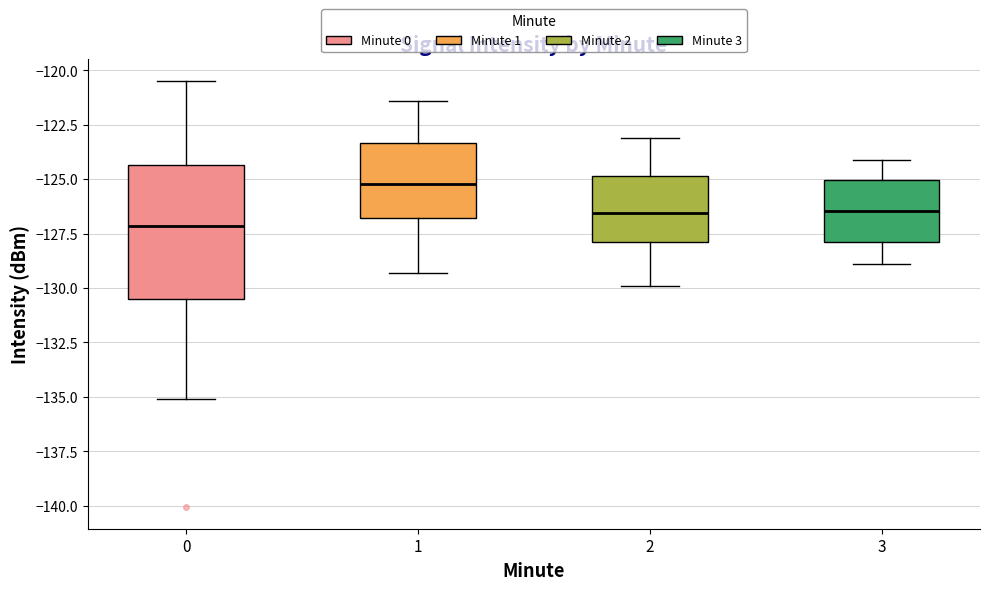

Which box has the lowest median line?

0